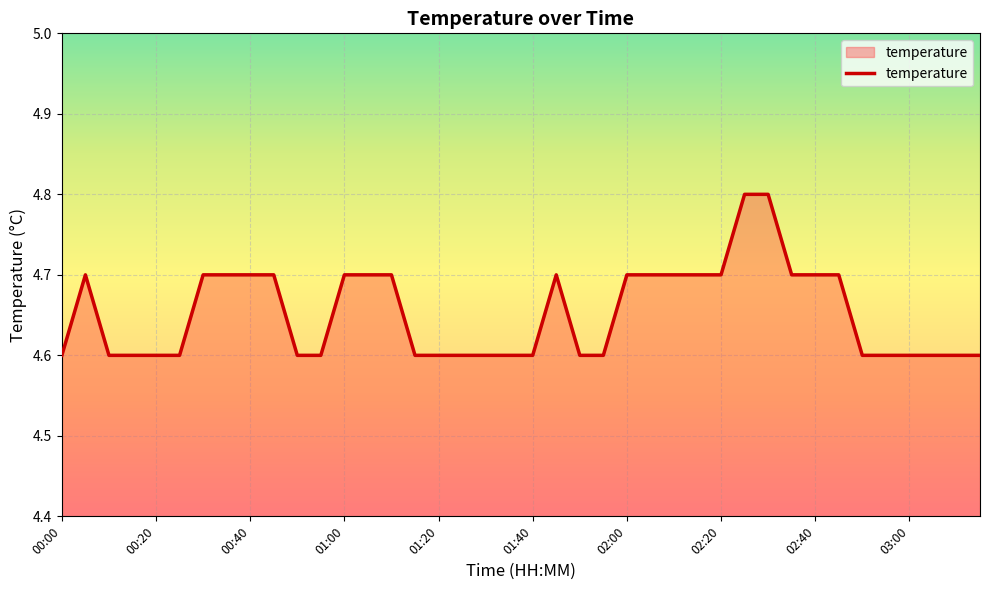

What is the greatest value displayed?

4.8